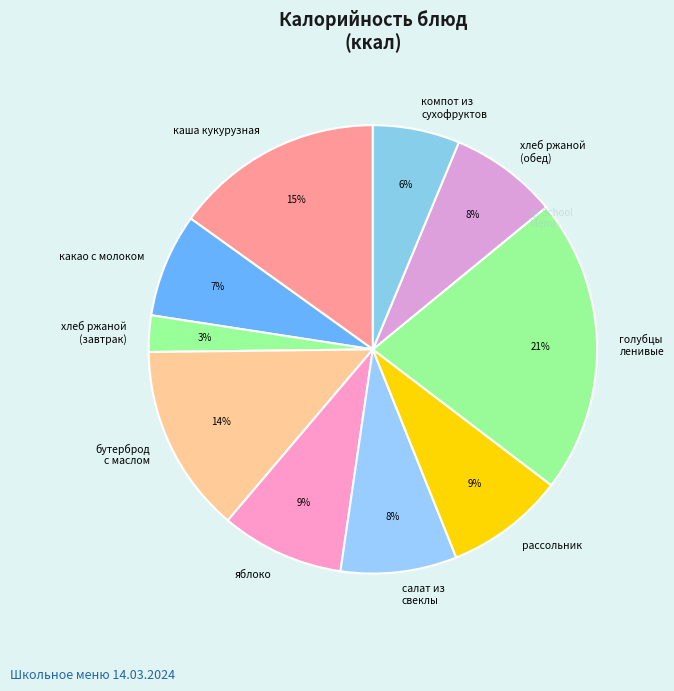

Which slice is the largest?

голубцы ленивые